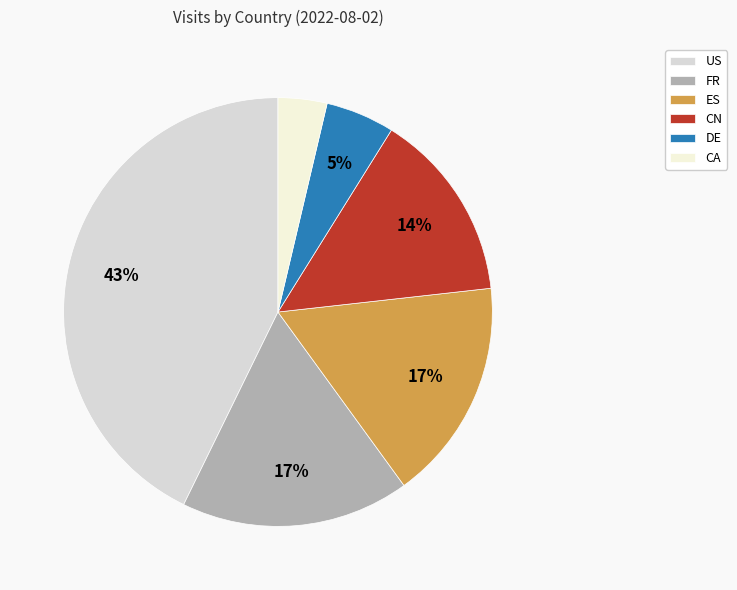

Is there any slice that represents more than half of the pie?

No